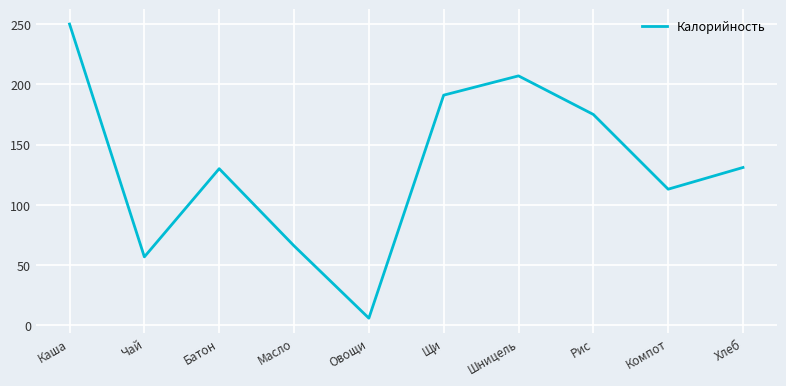

The value at Каша is 250.0. True or false?

True